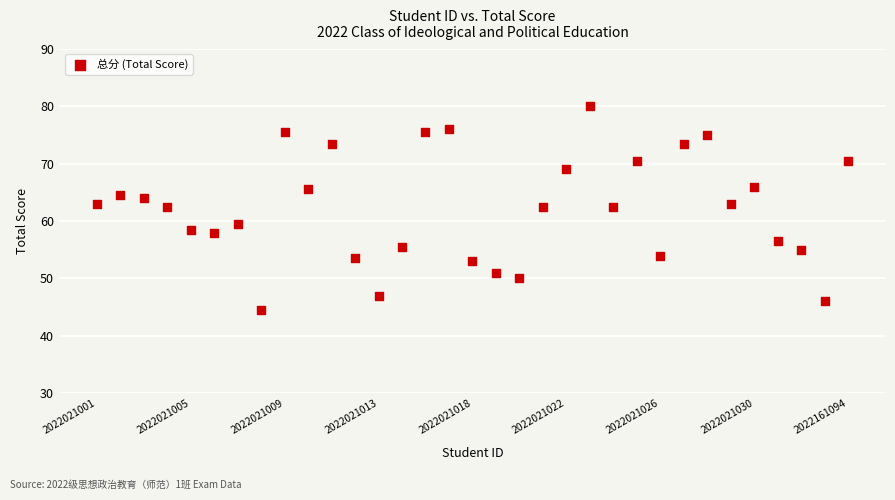

What is the range of Y values (max minus min)?

35.5